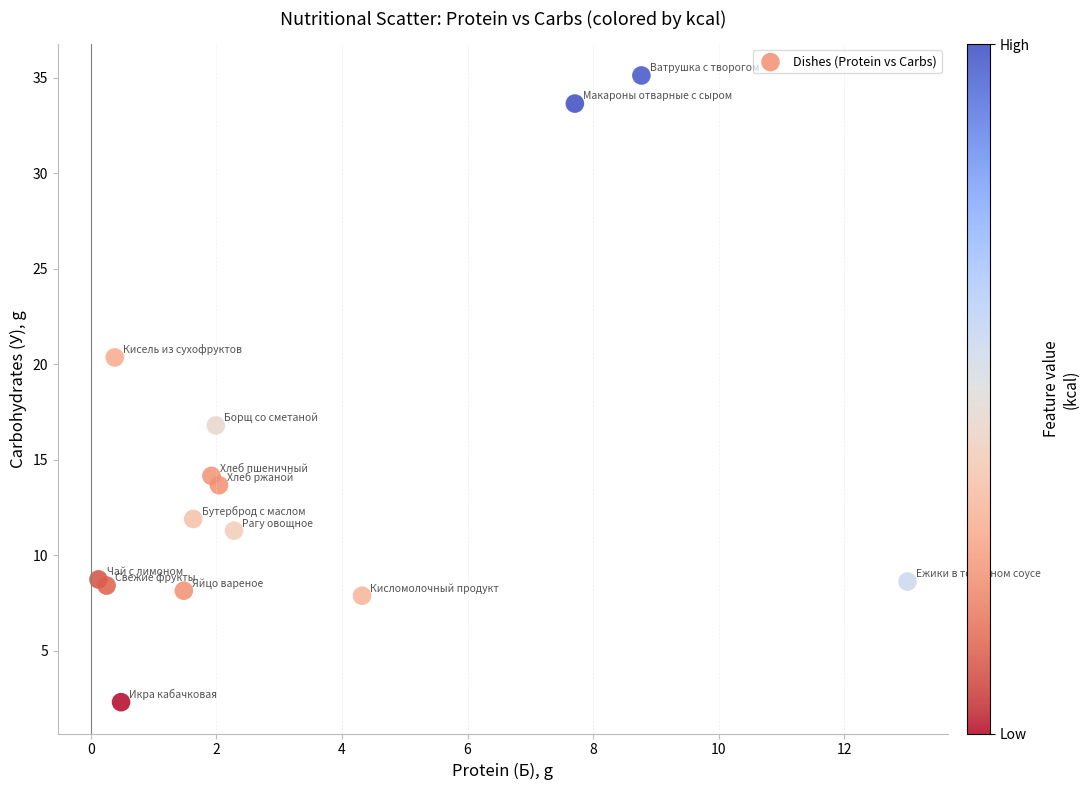

What Y value in the scatter plot is closest to 18?

16.8